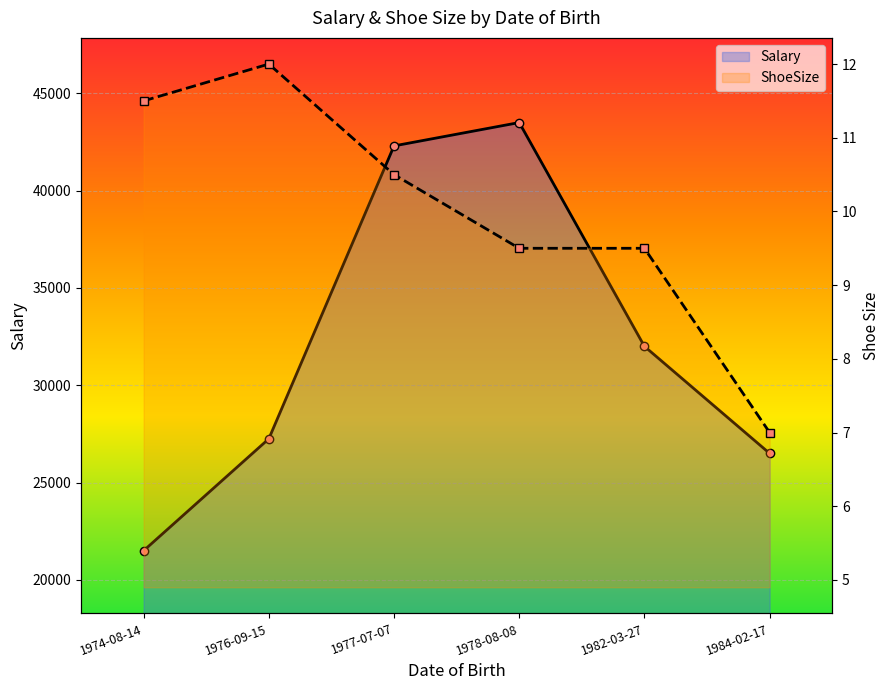

Which category has the highest value in the Salary series?

1978-08-08